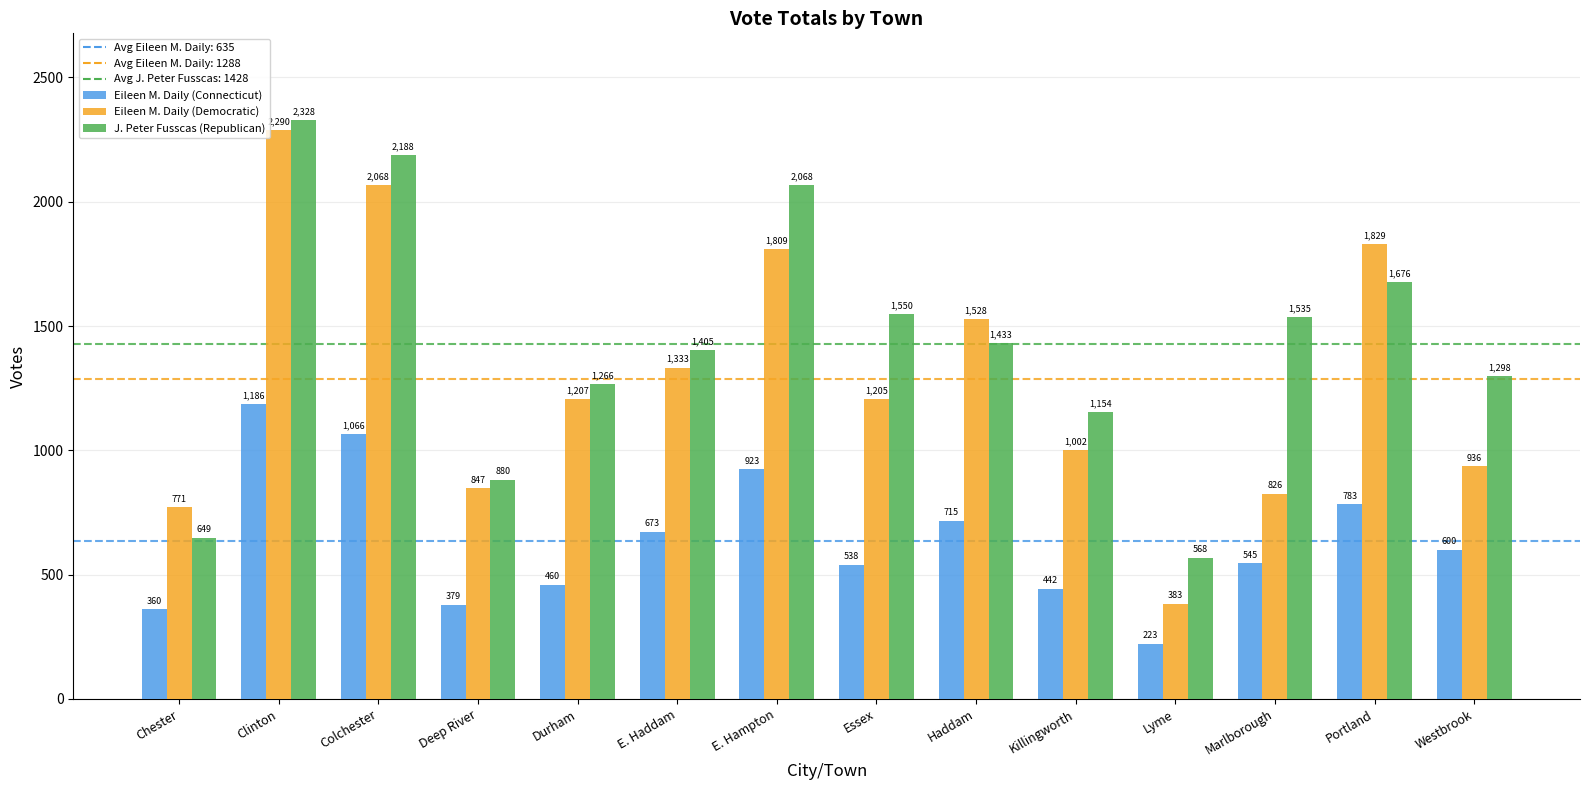

Rank the series at Deep River from highest to lowest value.

J. Peter Fusscas (Republican), Eileen M. Daily (Democratic), Eileen M. Daily (Connecticut)